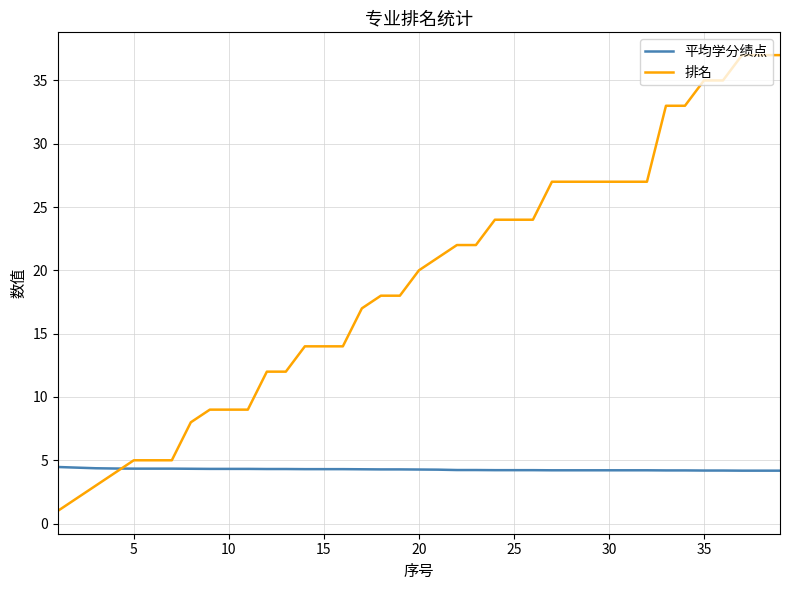

Rank the series by their average value, from lowest to highest.

平均学分绩点, 排名